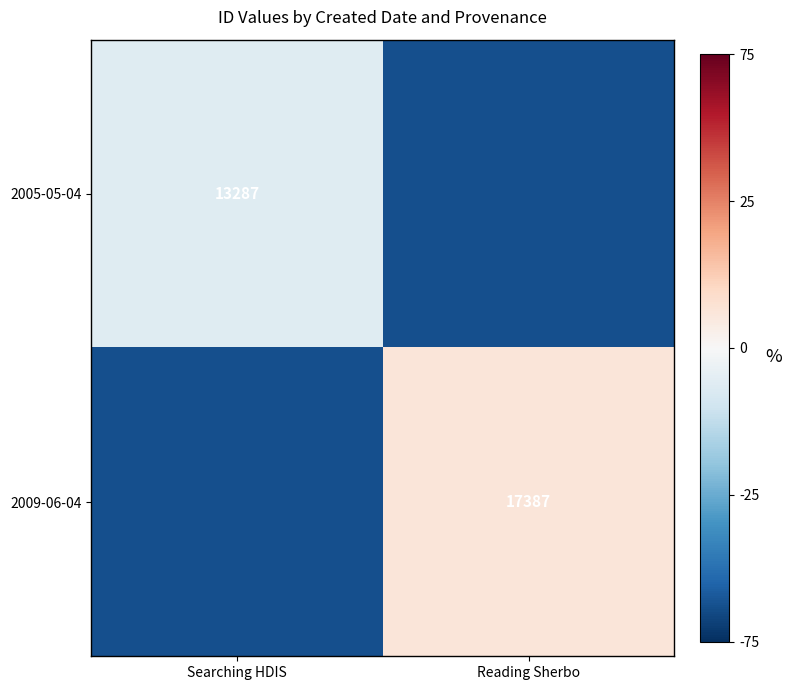

Is it true that 2009-06-04 equals 17387 at Reading Sherbo?

True